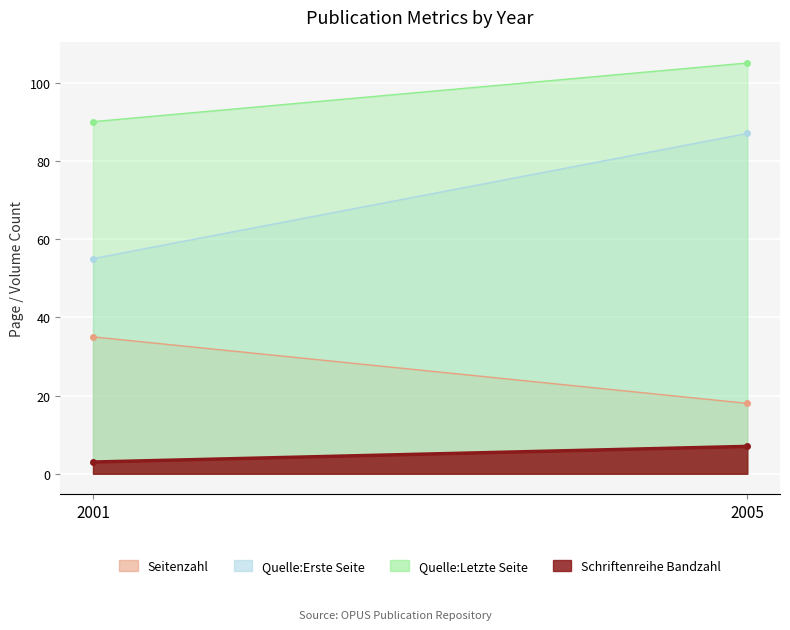

Is it true that Quelle:Erste Seite equals 147 at 2005?

False